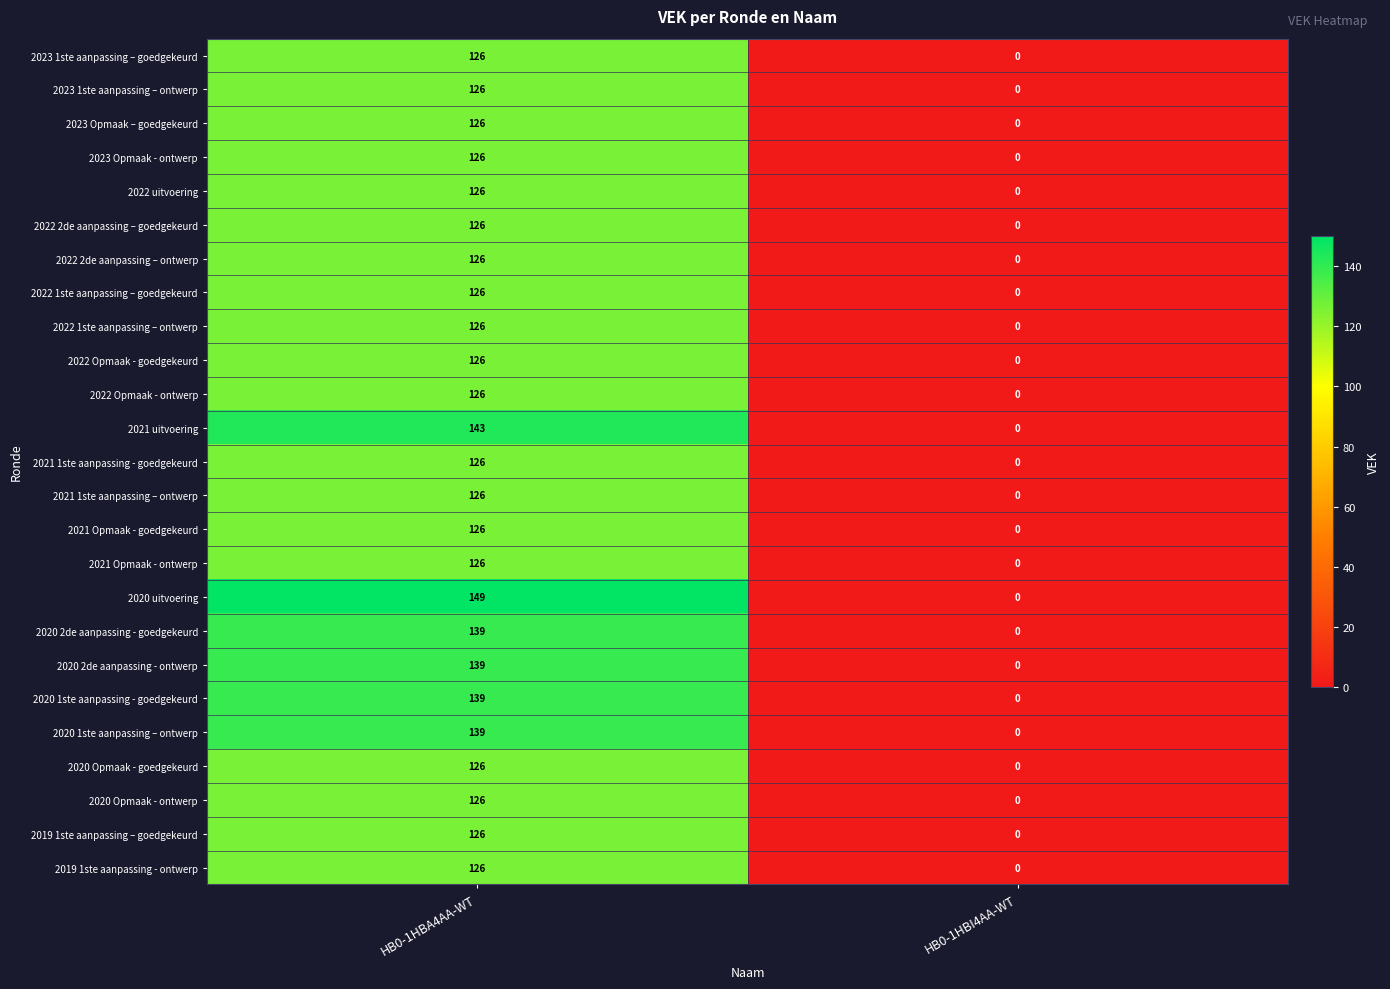

What is the average value of the 2021 Opmaak - goedgekeurd series?

63